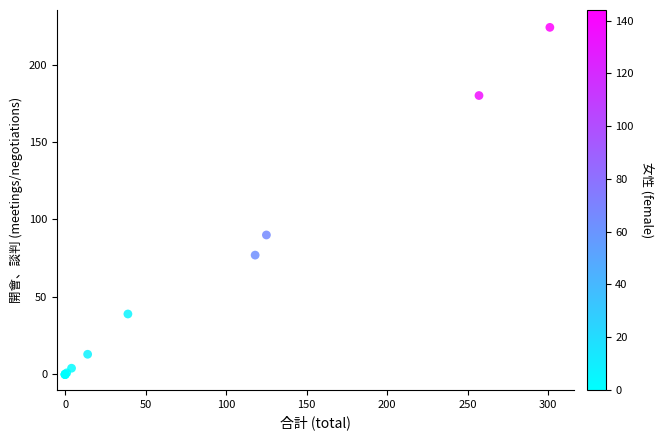

What Y value in the scatter plot is closest to 112?

90